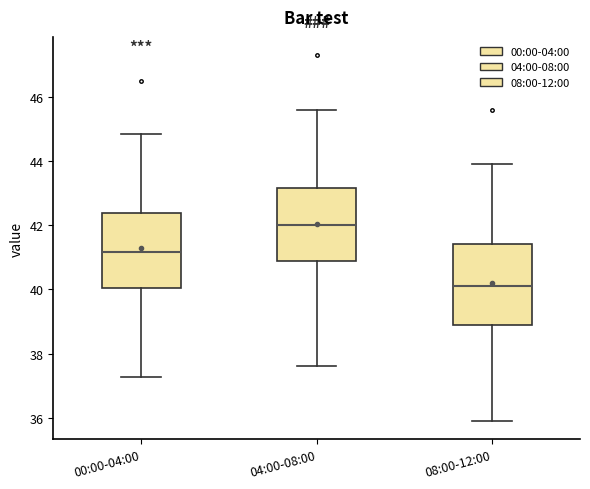

Reading left to right, read every box against the y-axis: the position of its median line, the range the box covers, and the ends of its whiskers. The values are not printed on the chart, so give them approximately, as read against the axis.

00:00-04:00: median 41.2, box 40.0 to 42.4, whiskers 37.2 to 44.8
04:00-08:00: median 42.0, box 40.8 to 43.2, whiskers 37.6 to 45.6
08:00-12:00: median 40.2, box 39.0 to 41.4, whiskers 36.0 to 44.0